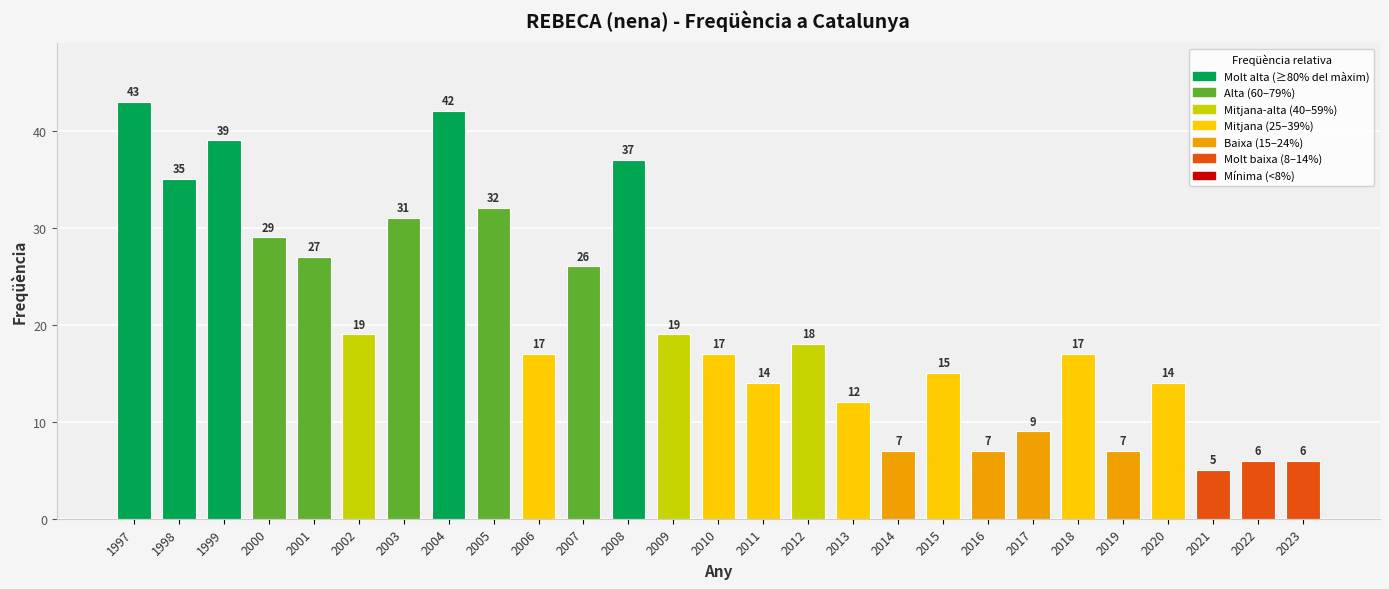

Which has a higher value, 2011 or 2019?

2011